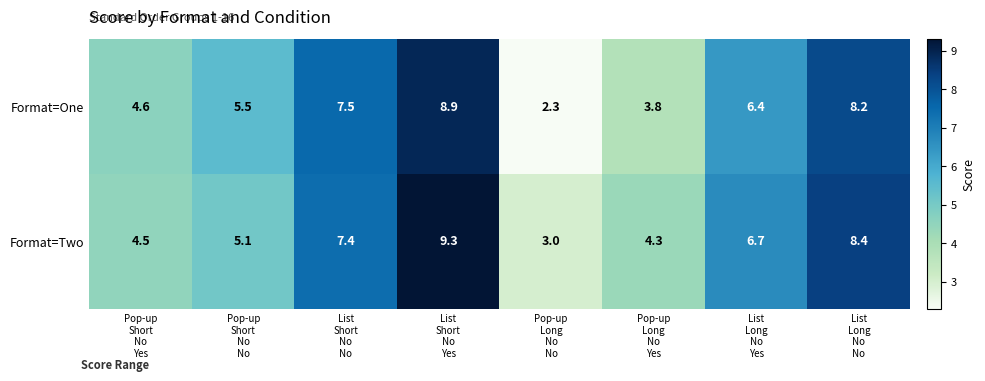

Reading right to left, what are all the values shown in this chart?

Format=One: 8.2	6.4	3.8	2.3	8.9	7.5	5.5	4.6
Format=Two: 8.4	6.7	4.3	3.0	9.3	7.4	5.1	4.5